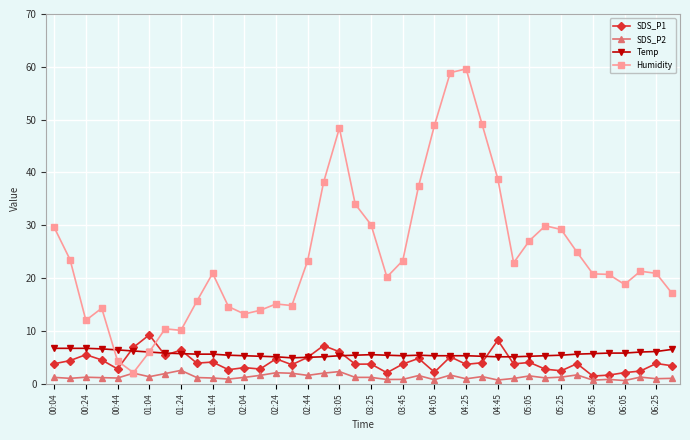

True or false: Temp and SDS_P2 cross at least once.

False